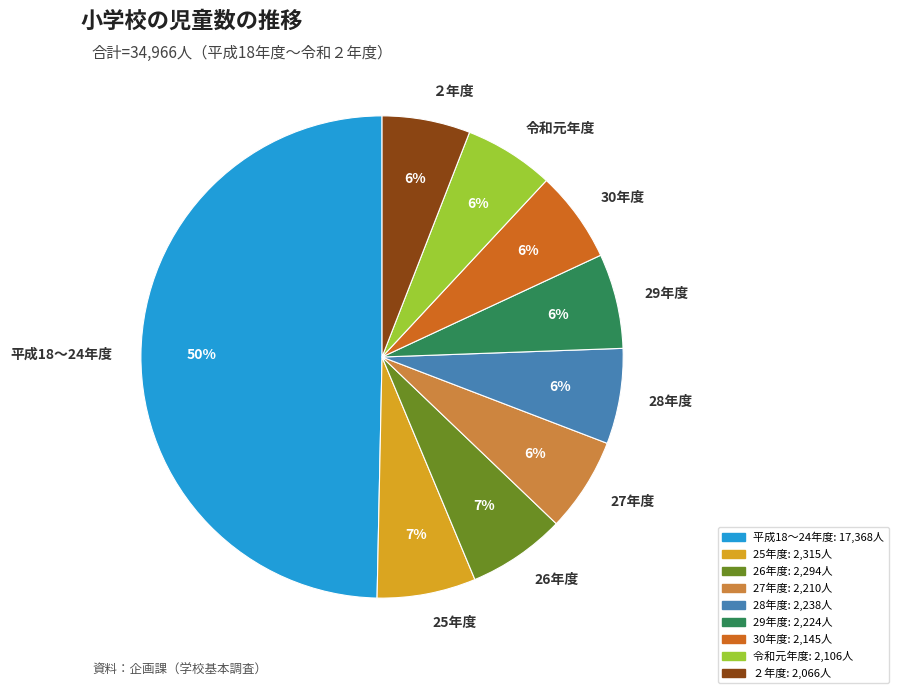

Does 30年度 account for over 50% of the chart?

No